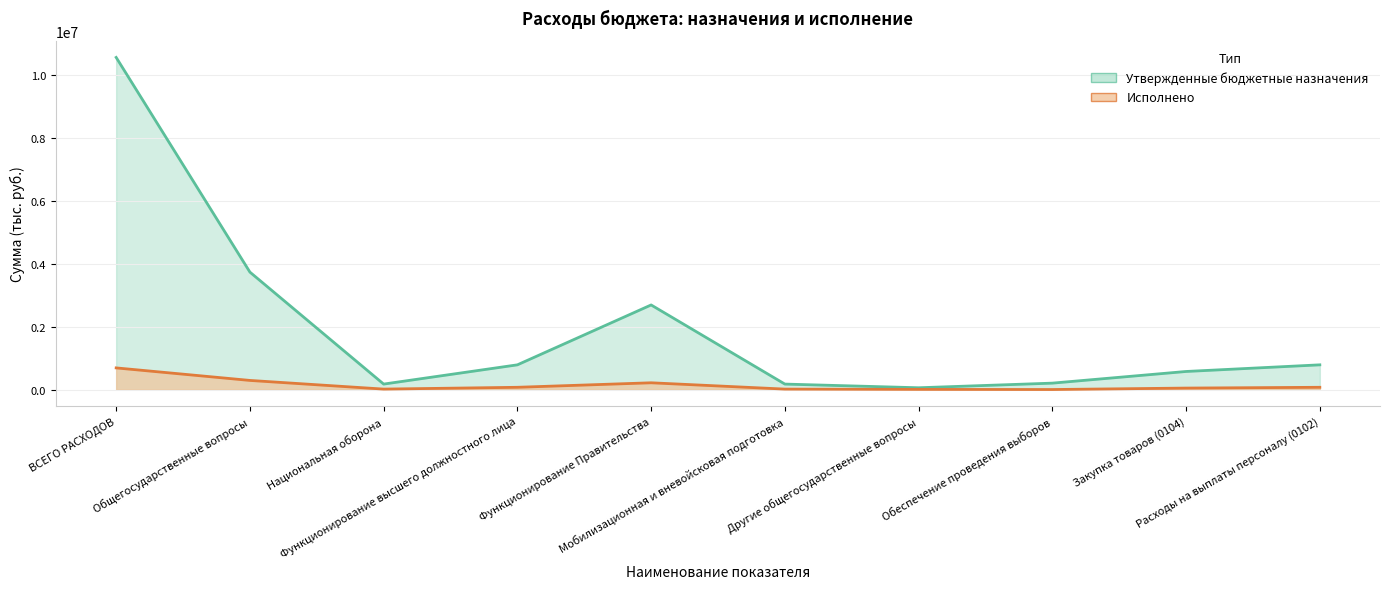

Reading right to left, transcribe all the data shown in this chart.

Утвержденные бюджетные назначения: Расходы на выплаты персоналу (0102)=785900.0	Закупка товаров (0104)=574600.0	Обеспечение проведения выборов=203400.0	Другие общегосударственные вопросы=56200.0	Мобилизационная и вневойсковая подготовка=173300.0	Функционирование Правительства=2691900.0	Функционирование высшего должностного лица=785900.0	Национальная оборона=173300.0	Общегосударственные вопросы=3737400.0	ВСЕГО РАСХОДОВ=10570013.8
Исполнено: Расходы на выплаты персоналу (0102)=71064.6	Закупка товаров (0104)=46082.5	Обеспечение проведения выборов=0.0	Другие общегосударственные вопросы=4006.4	Мобилизационная и вневойсковая подготовка=13651.9	Функционирование Правительства=214567.3	Функционирование высшего должностного лица=71064.6	Национальная оборона=13651.9	Общегосударственные вопросы=289638.4	ВСЕГО РАСХОДОВ=688394.3